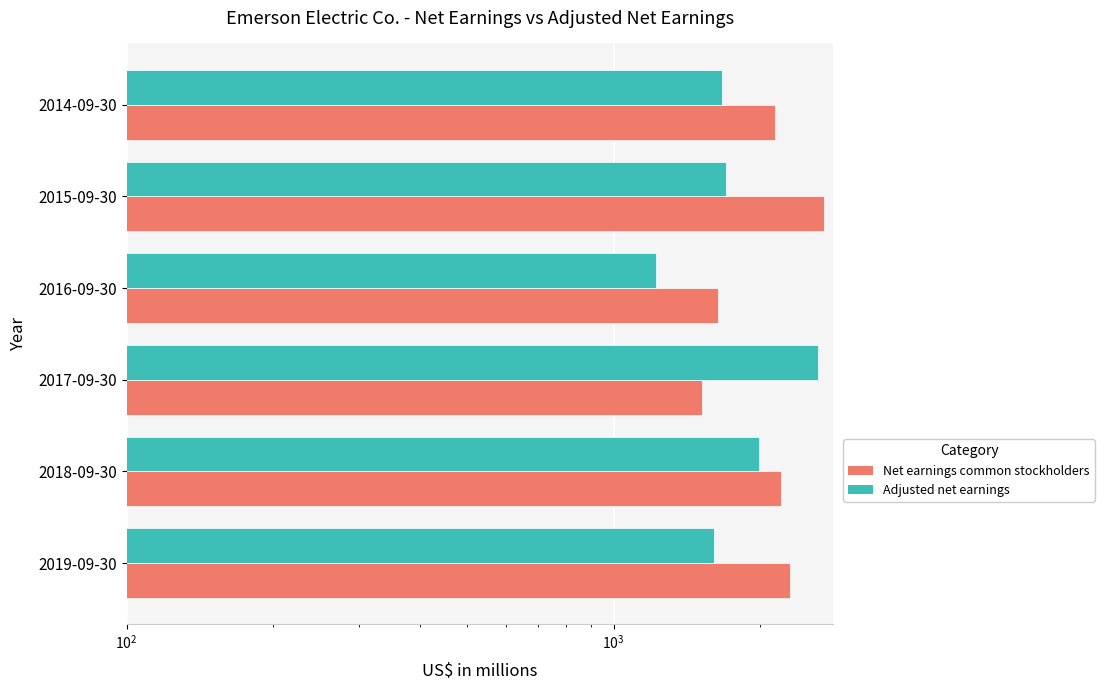

How many groups of bars are there?

6